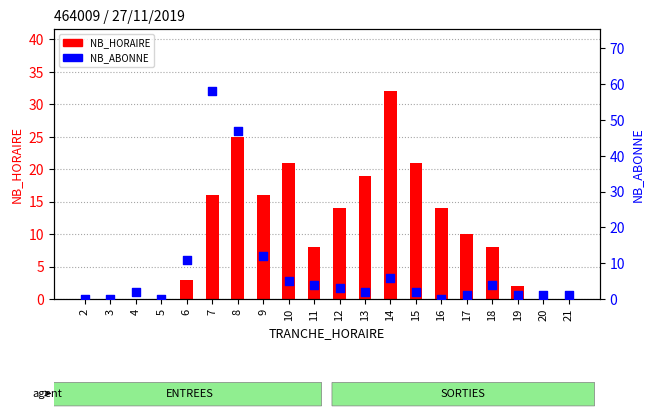

Which series has the widest spread of Y values?

NB_ABONNE